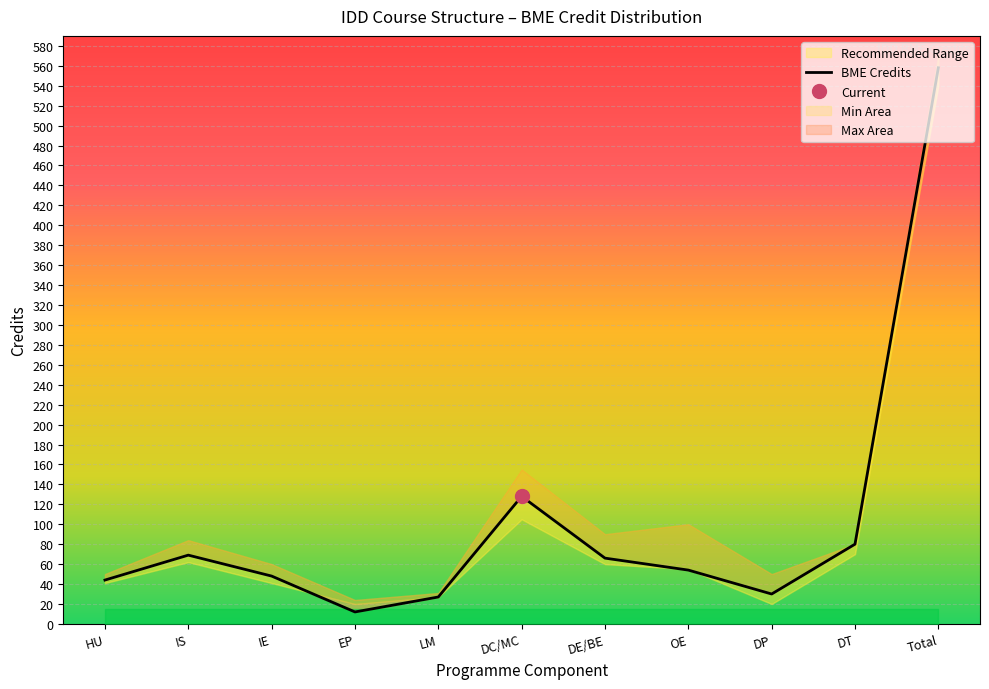

List the labels in order of value, largest first.

Total, DC/MC, DT, IS, DE/BE, OE, IE, HU, DP, LM, EP